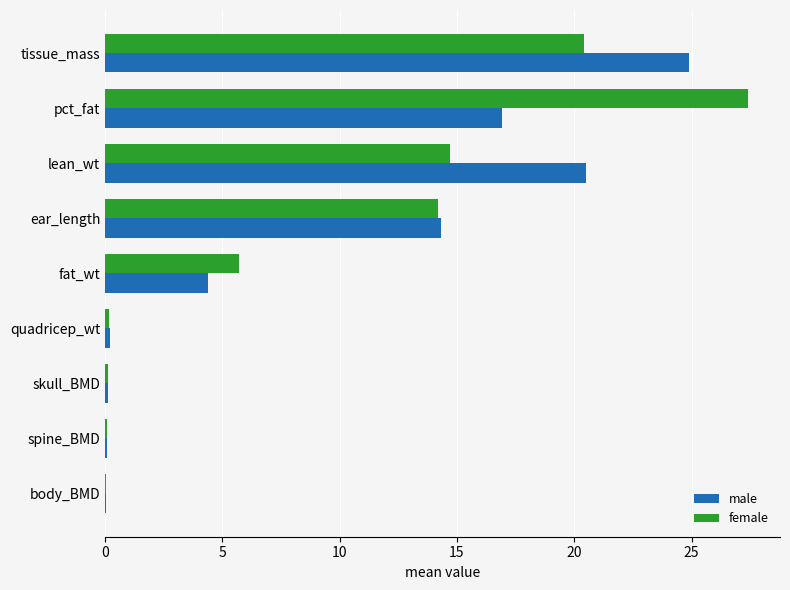

What is the sum of all female values?

82.8